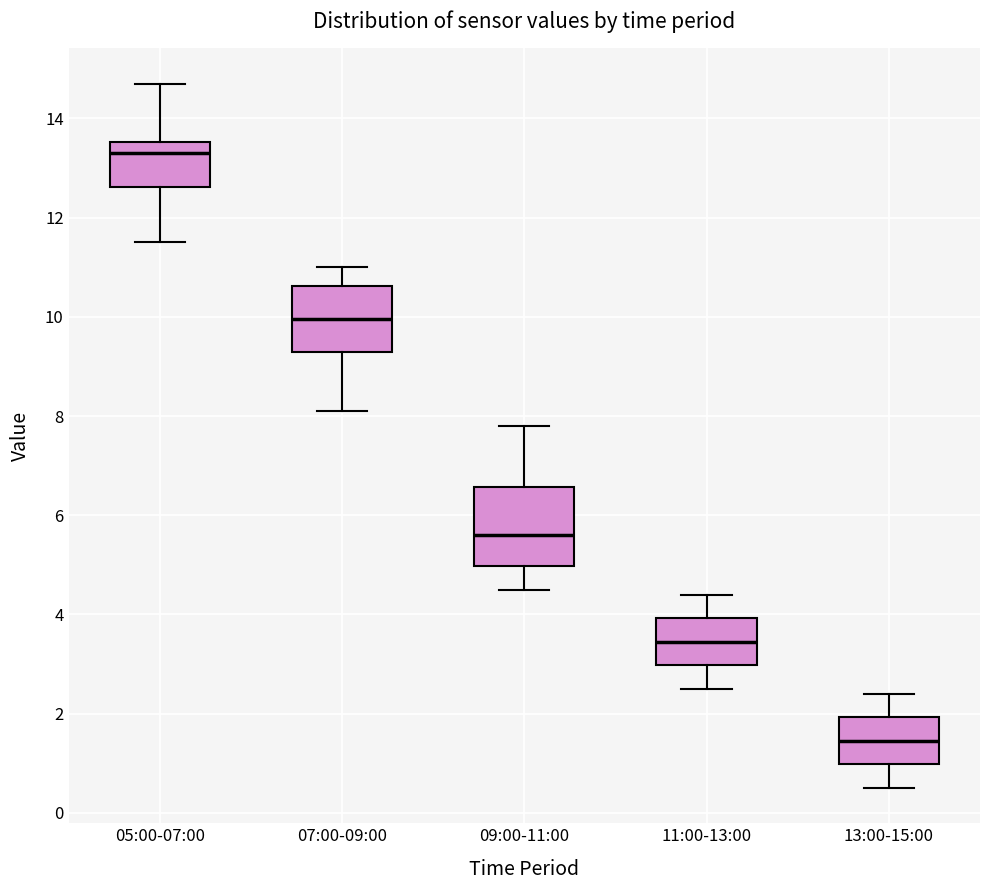

Which box's median line is the lowest?

13:00-15:00